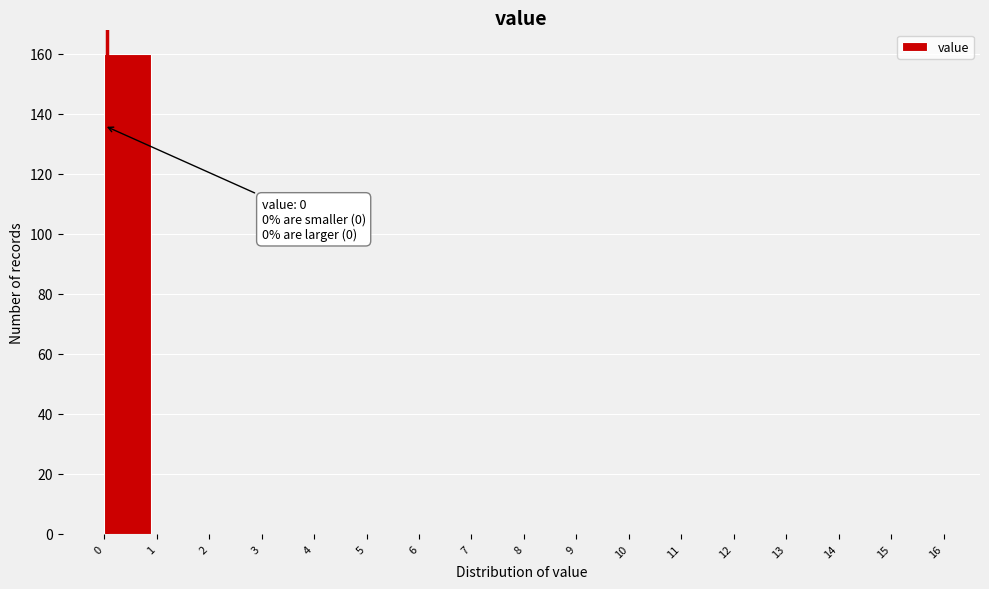

Which range on the x-axis has the tallest bar?

0 to 1